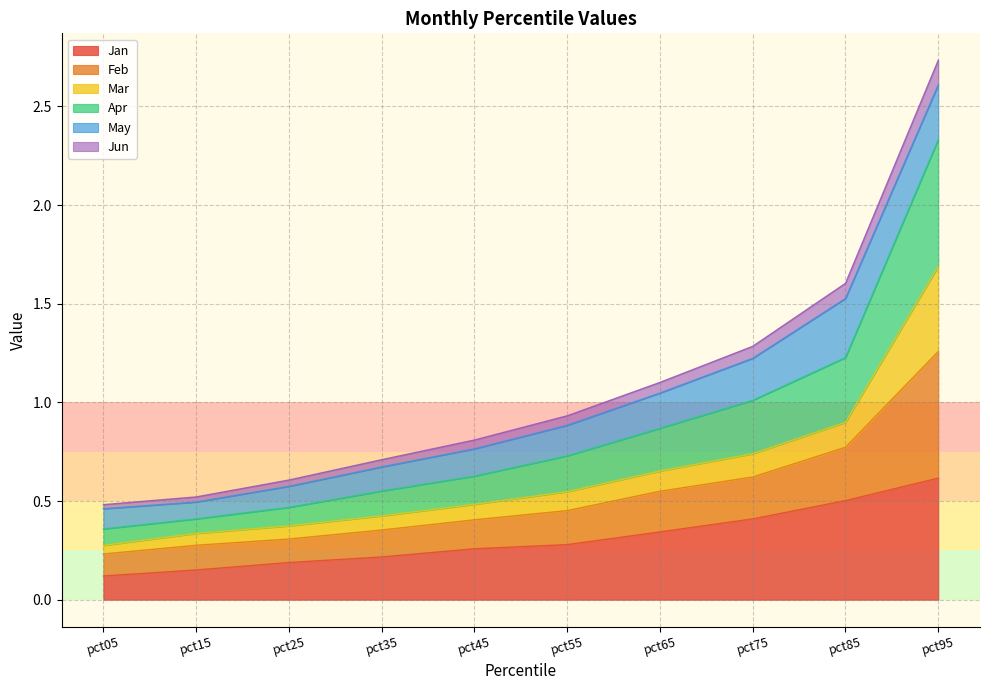

At which label does Jan reach its peak?

pct95